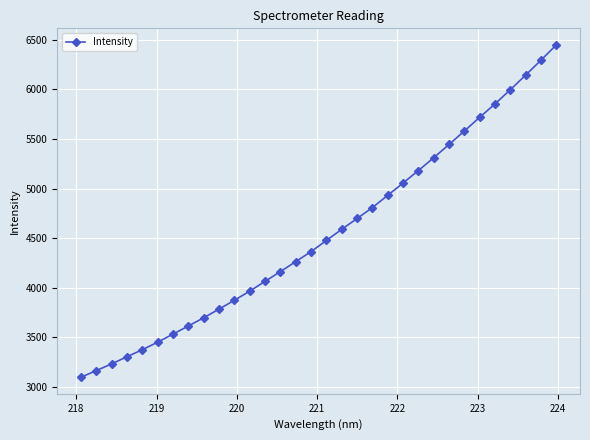

What is the value of the 21st point from the left?

4932.0